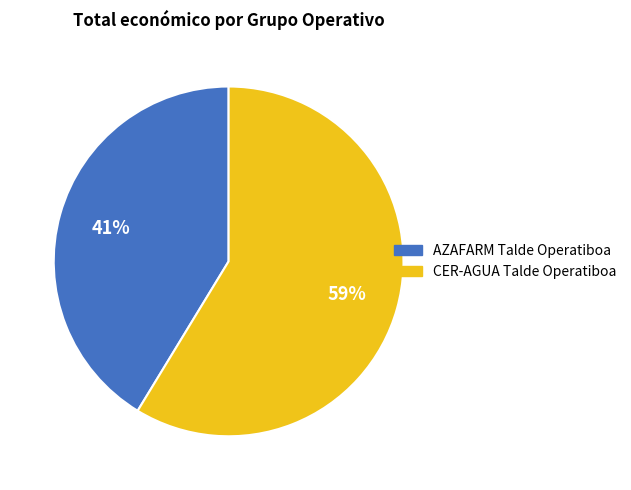

Between CER-AGUA Talde Operatiboa and AZAFARM Talde Operatiboa, which is larger?

CER-AGUA Talde Operatiboa